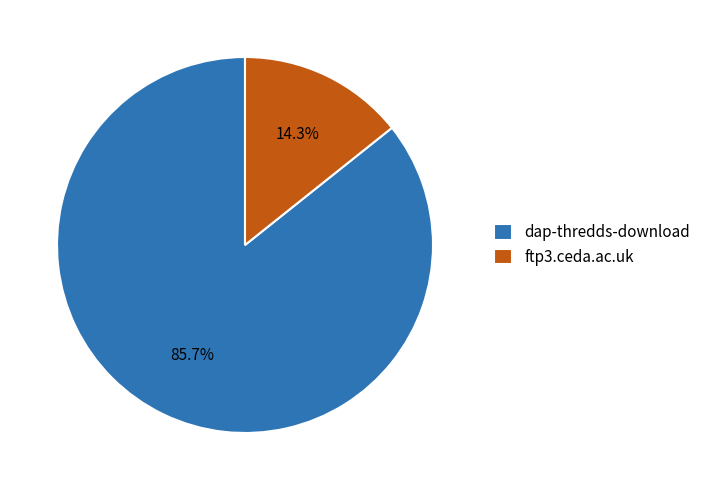

True or false: dap-thredds-download accounts for 80% of the total.

False